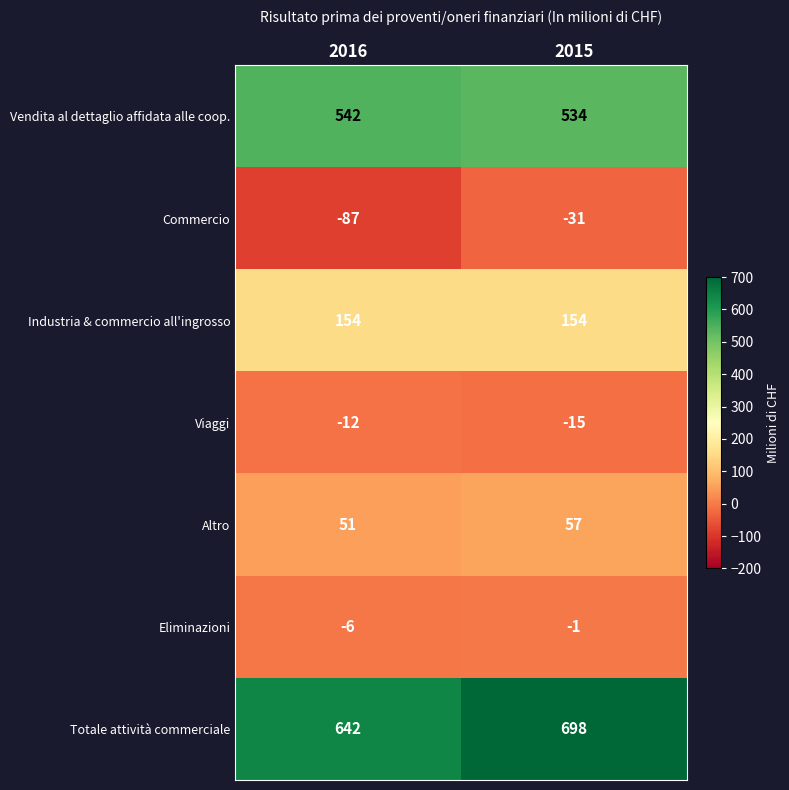

Which label corresponds to the smallest value in the chart?

2016